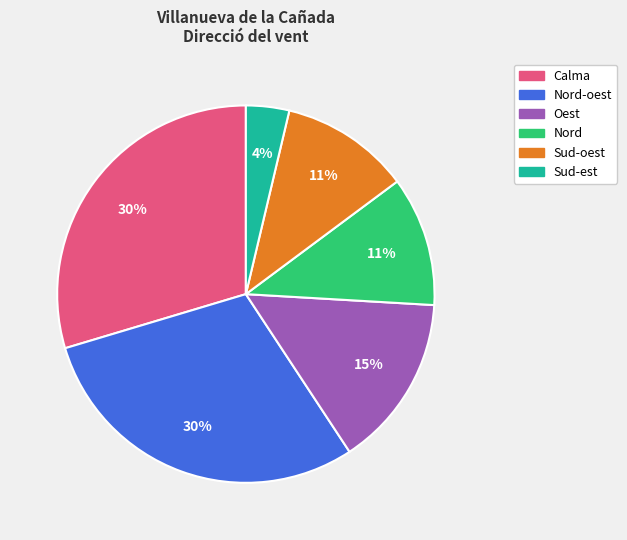

Does any single category account for the majority?

No